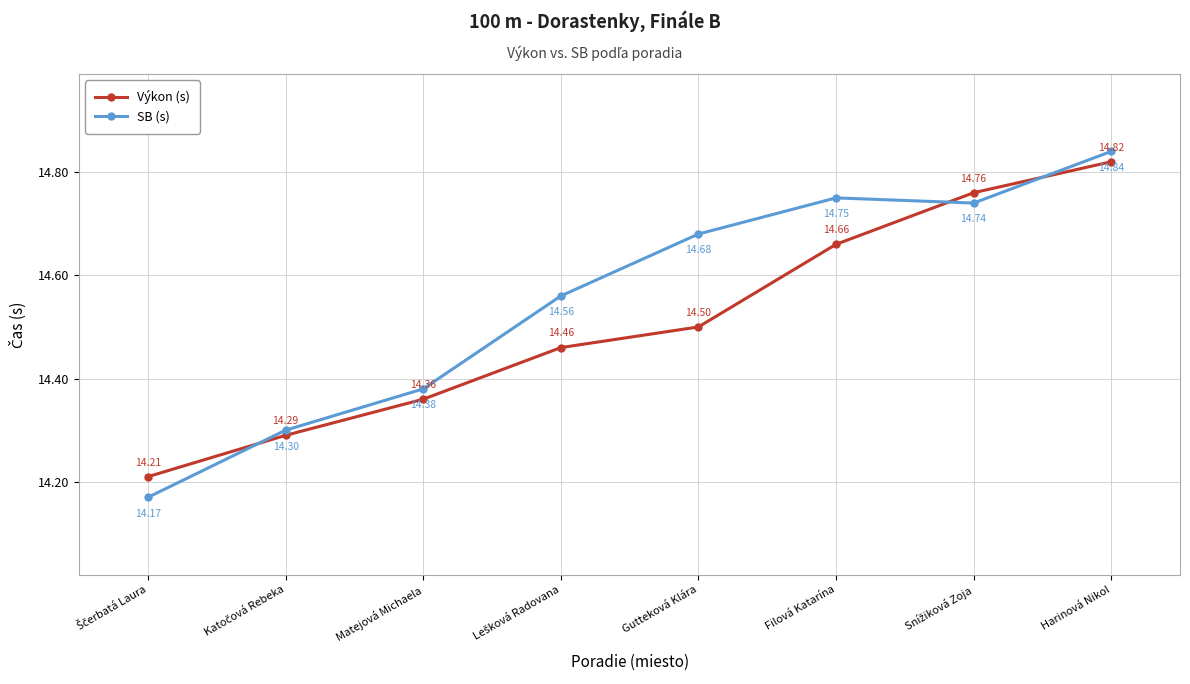

What is the total value across all series at Harinová Nikol?

29.7